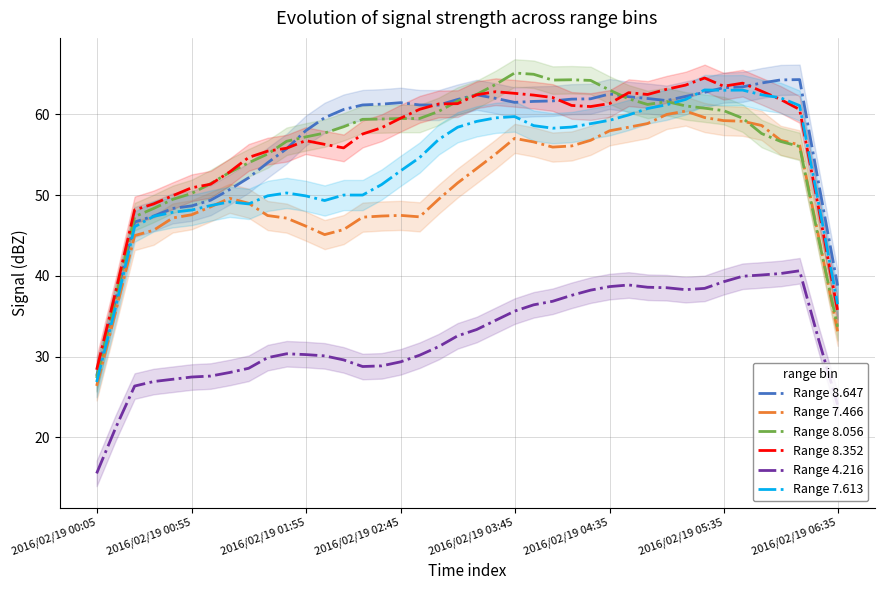

What is the average value of the Range 7.466 series?

50.8